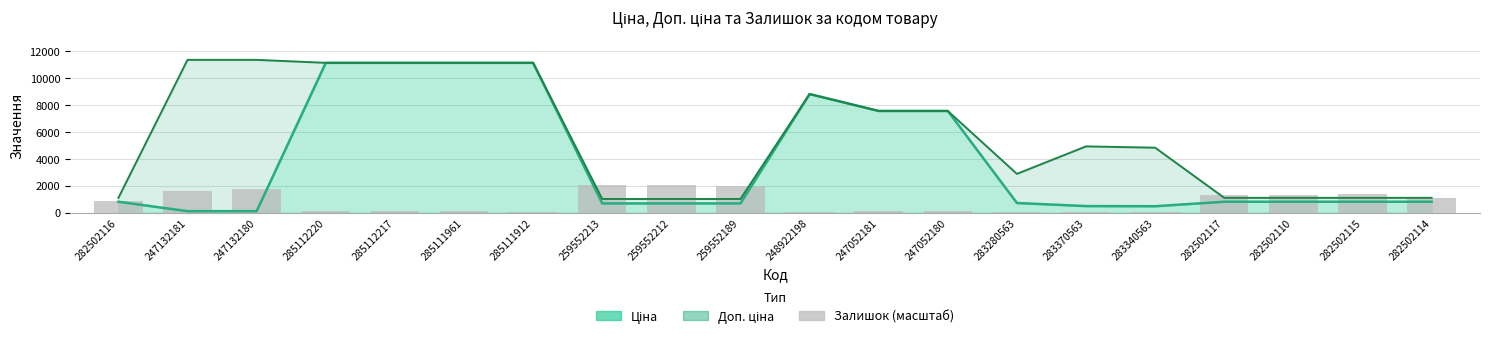

True or false: the data shows 2819.9 at 259552212.

False